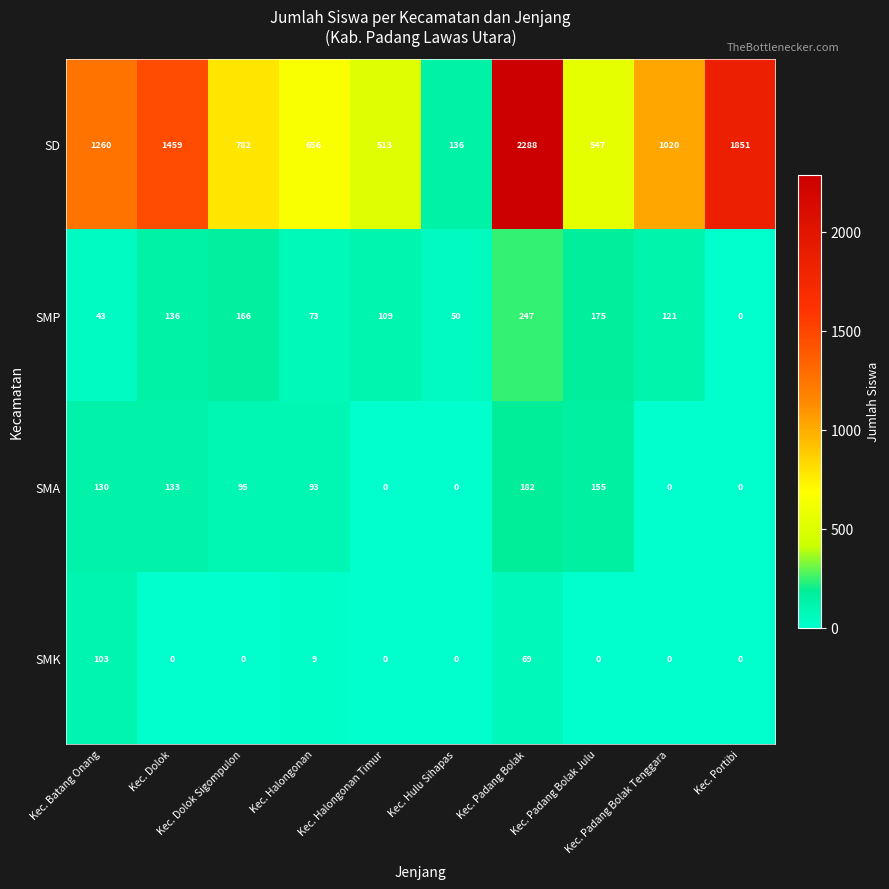

What is the difference between the maximum and second lowest values in the SD series?

1775